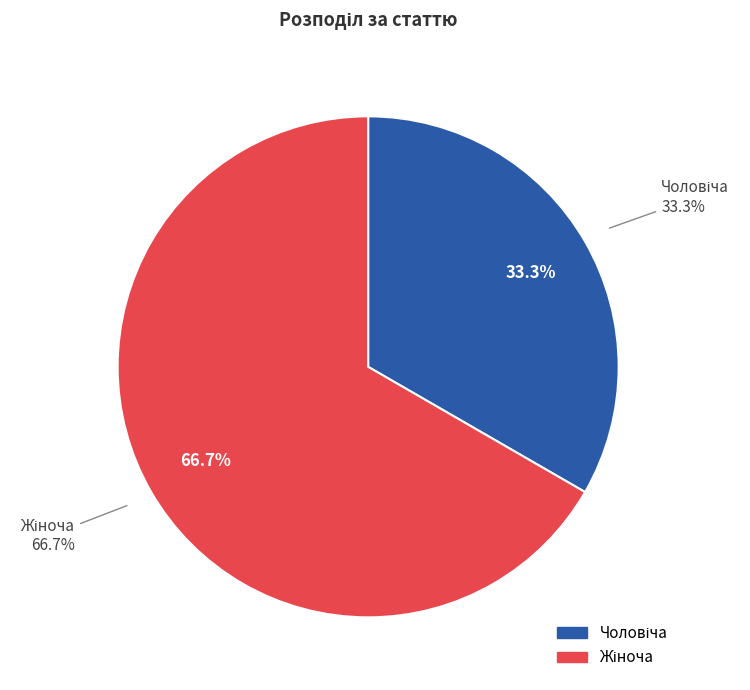

How many segments does this pie chart have?

2